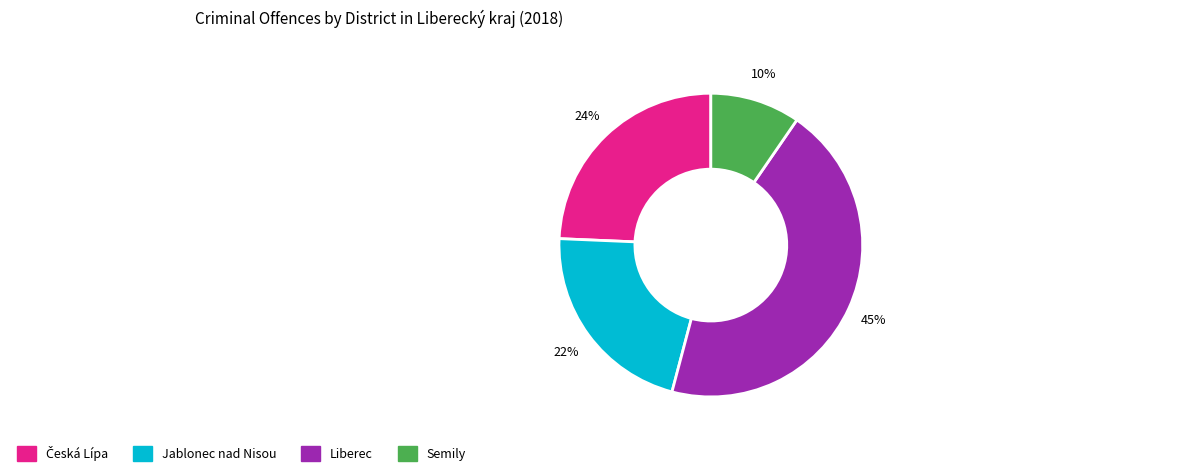

What is the smallest slice in the pie chart?

Semily